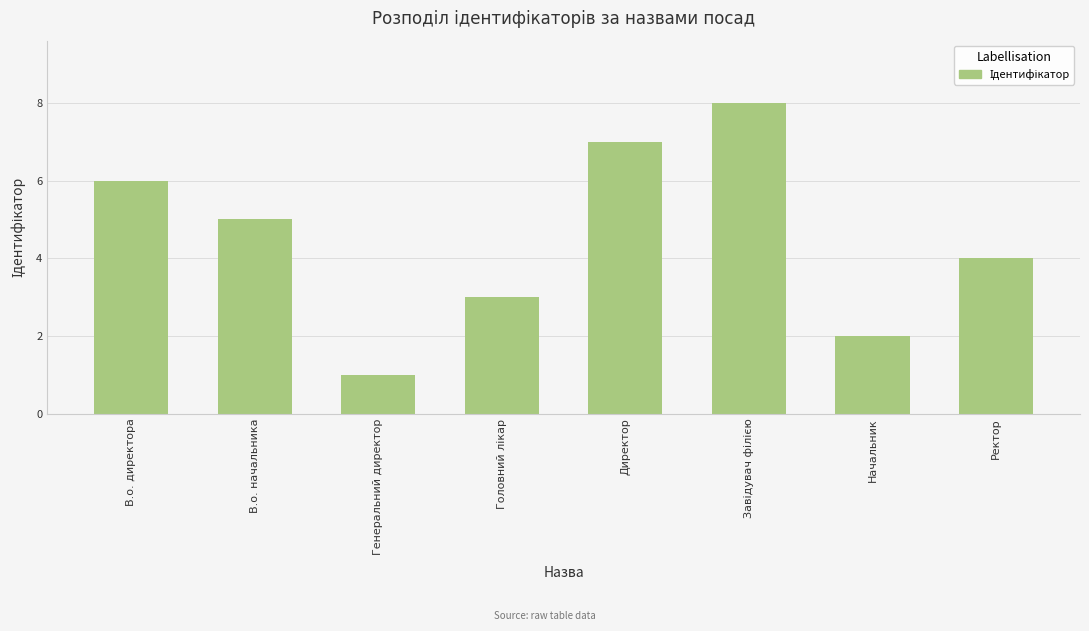

How many data points does each series have?

8